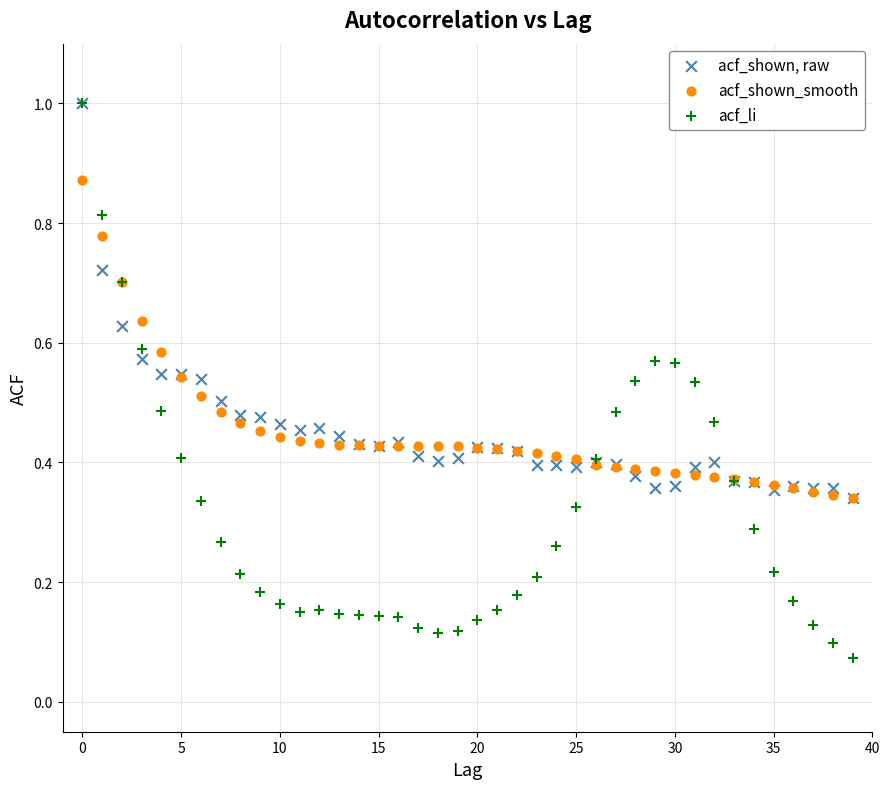

Which series has the widest spread of Y values?

acf_li